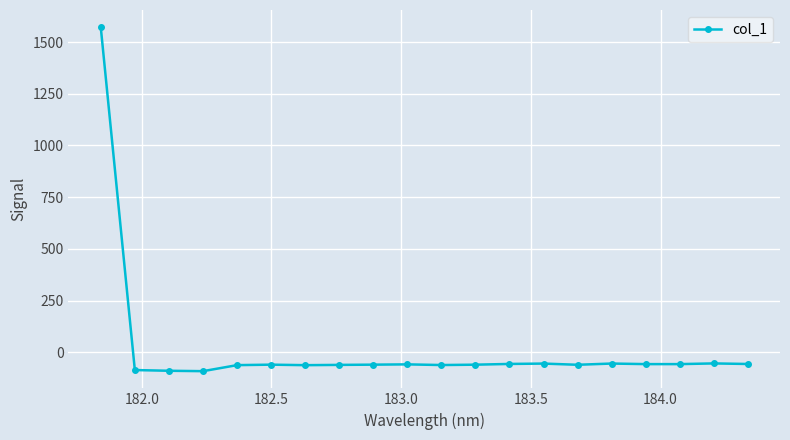

What is the sum of all values?

363.4